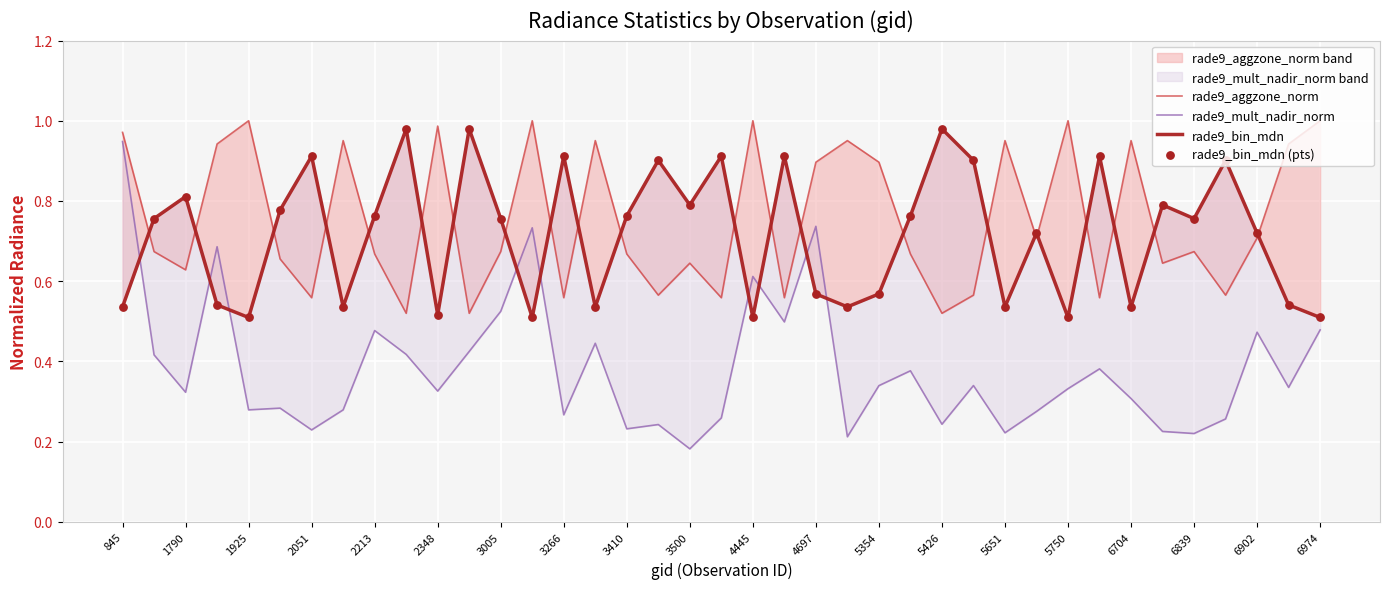

What is the total value across all series at 23?

2.2